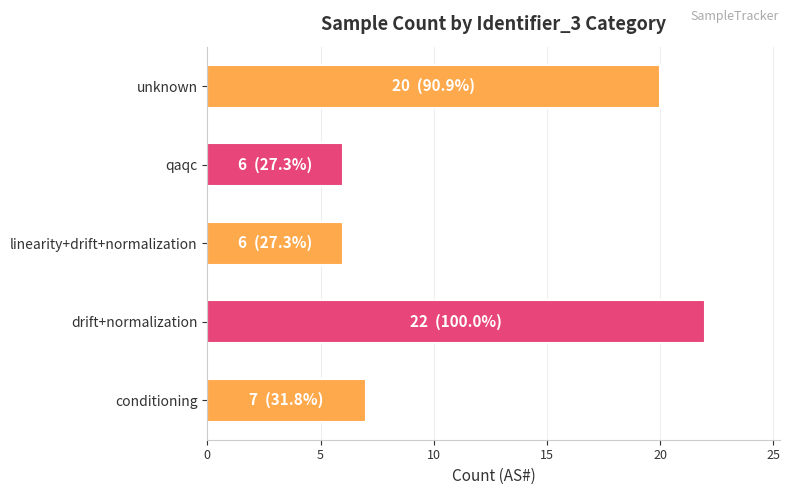

True or false: the data shows 20 at unknown.

True